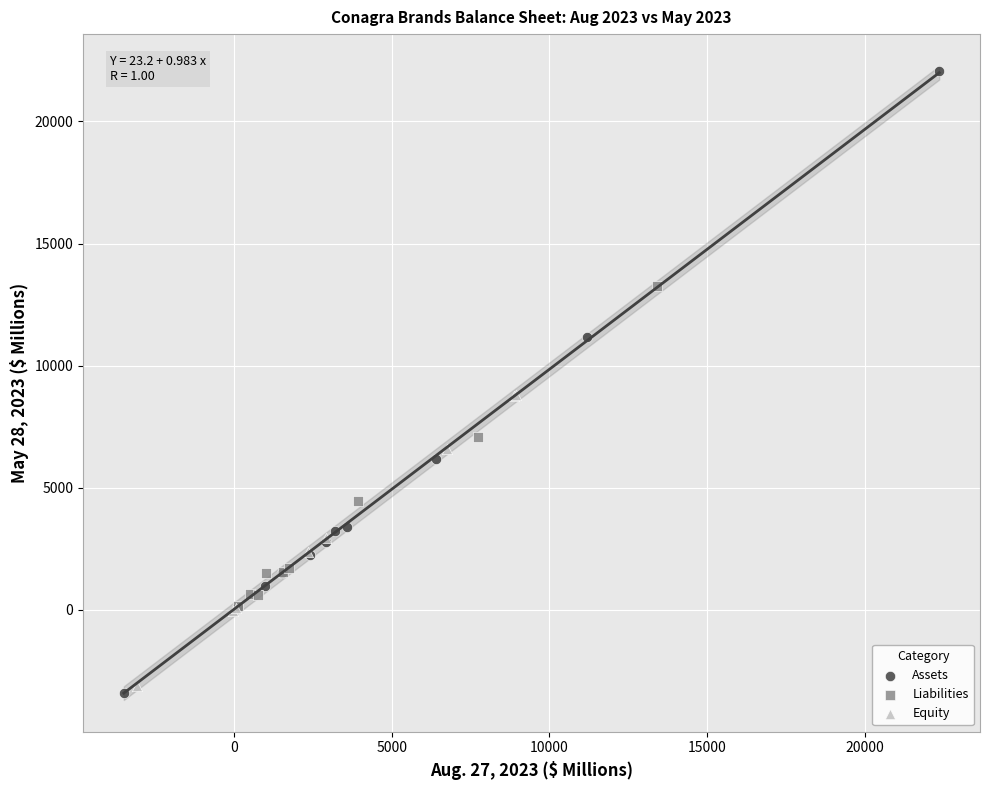

Which series has the largest Y range (max minus min)?

Assets